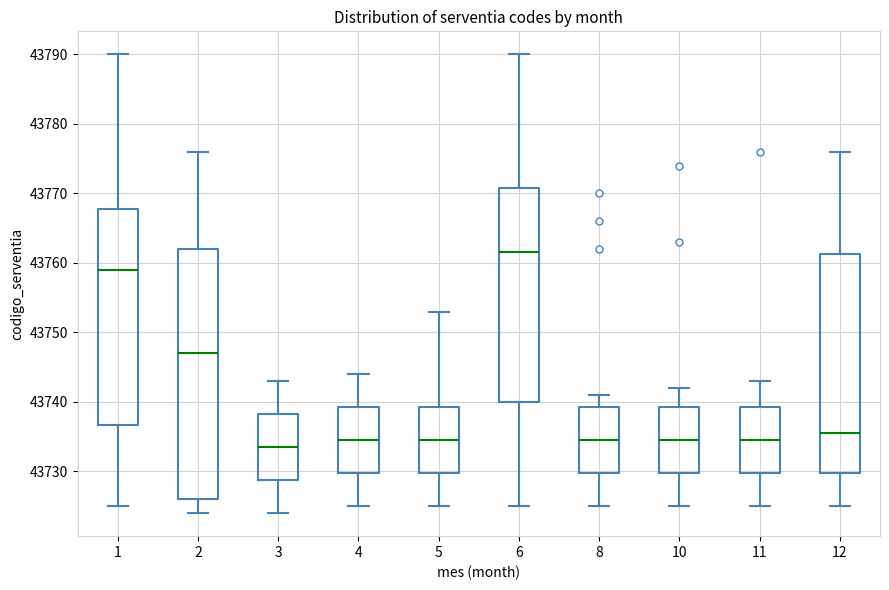

Which box has the highest median line?

6